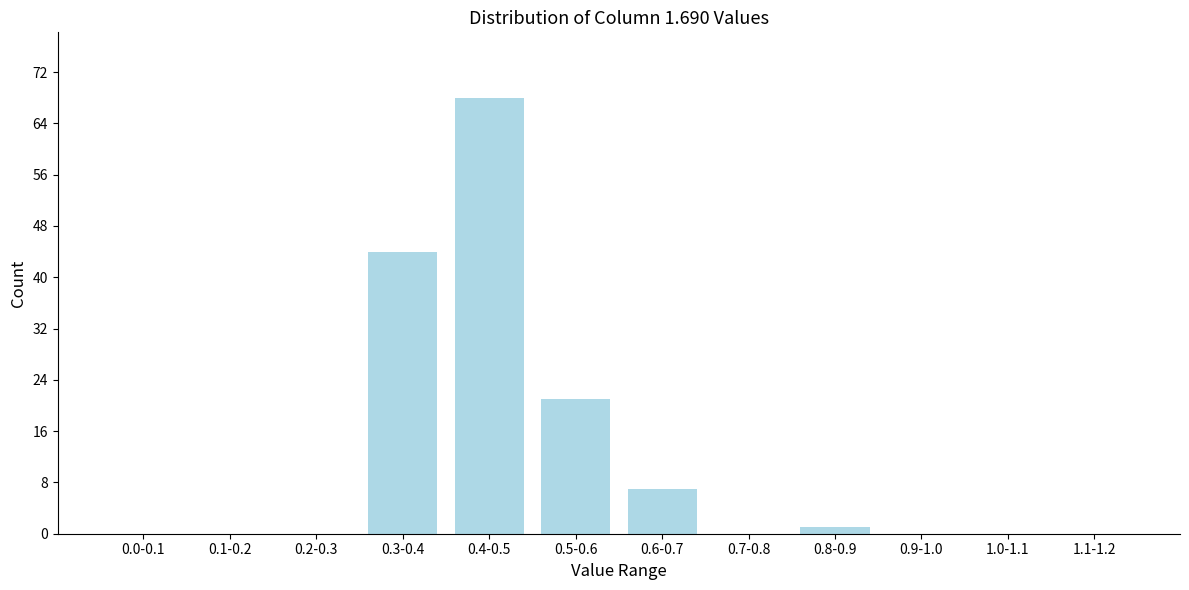

Reading left to right, what are all the values shown in this chart?

0.0-0.1=0	0.1-0.2=0	0.2-0.3=0	0.3-0.4=44	0.4-0.5=68	0.5-0.6=21	0.6-0.7=7	0.7-0.8=0	0.8-0.9=1	0.9-1.0=0	1.0-1.1=0	1.1-1.2=0